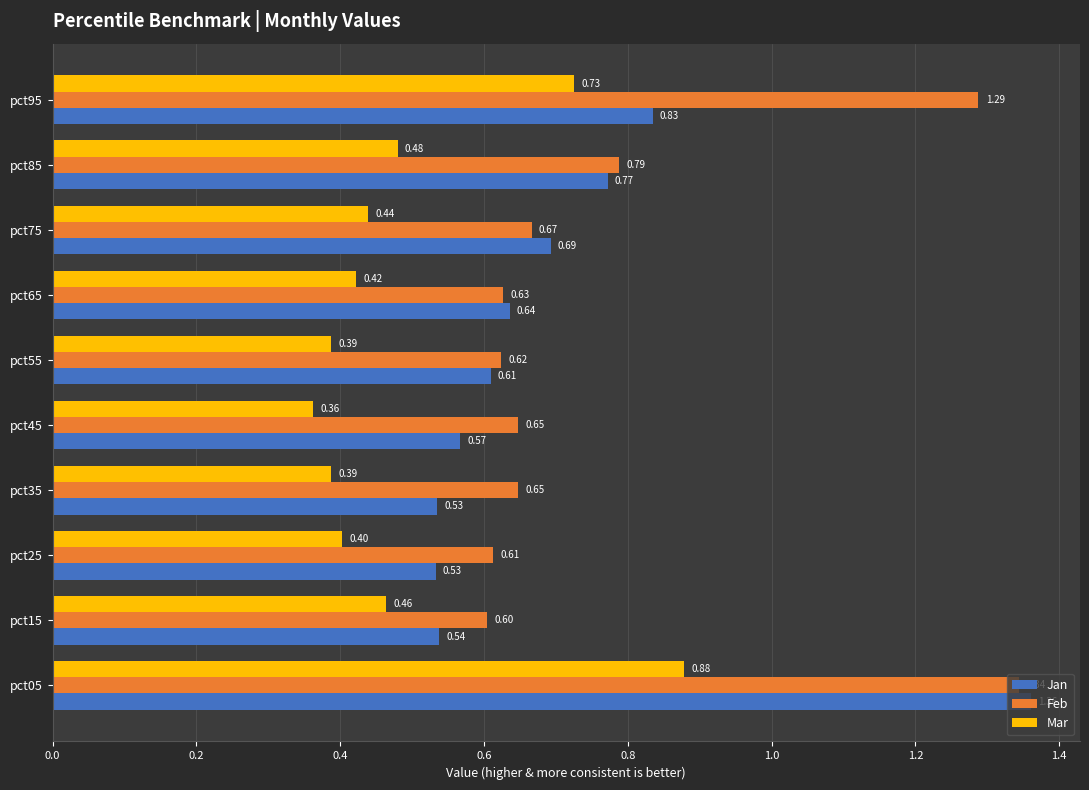

How many Feb values are between 0 and 1?

8